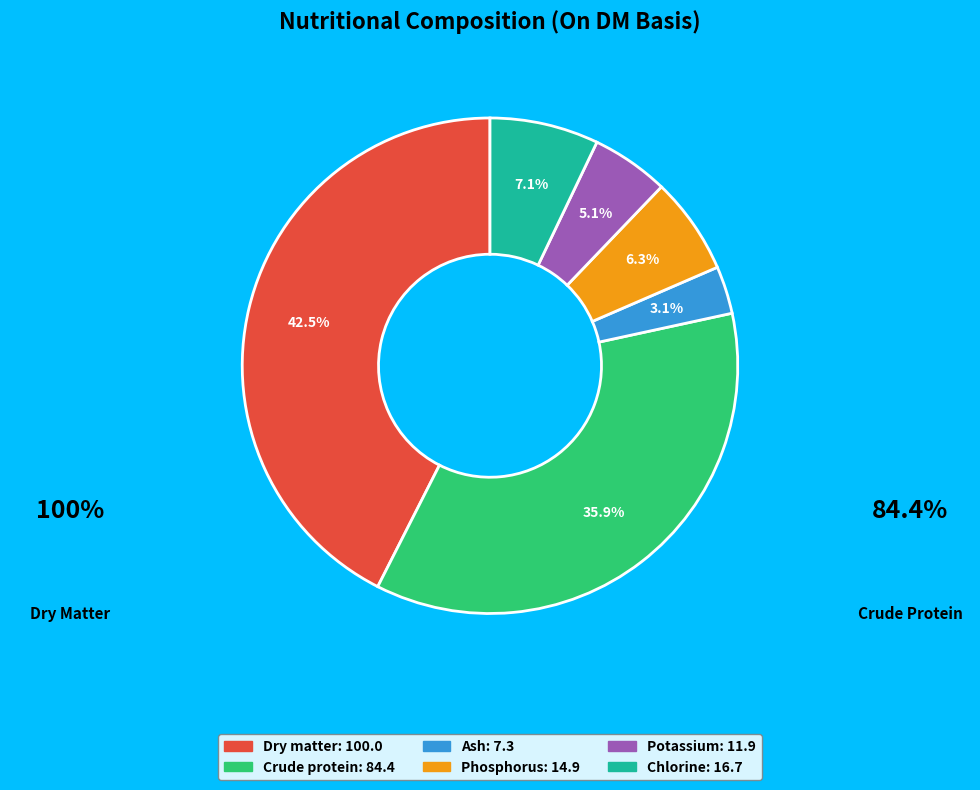

How many segments does this pie chart have?

6